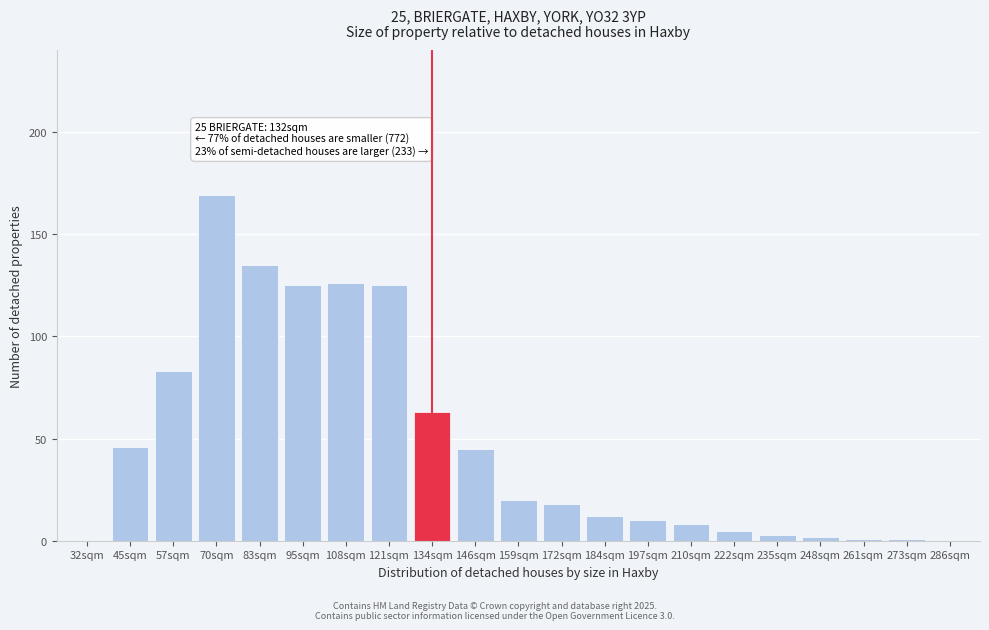

Reading left to right, what are all the values shown in this chart?

32sqm=0	45sqm=46	57sqm=83	70sqm=169	83sqm=135	95sqm=125	108sqm=126	121sqm=125	134sqm=63	146sqm=45	159sqm=20	172sqm=18	184sqm=12	197sqm=10	210sqm=8	222sqm=5	235sqm=3	248sqm=2	261sqm=1	273sqm=1	286sqm=0